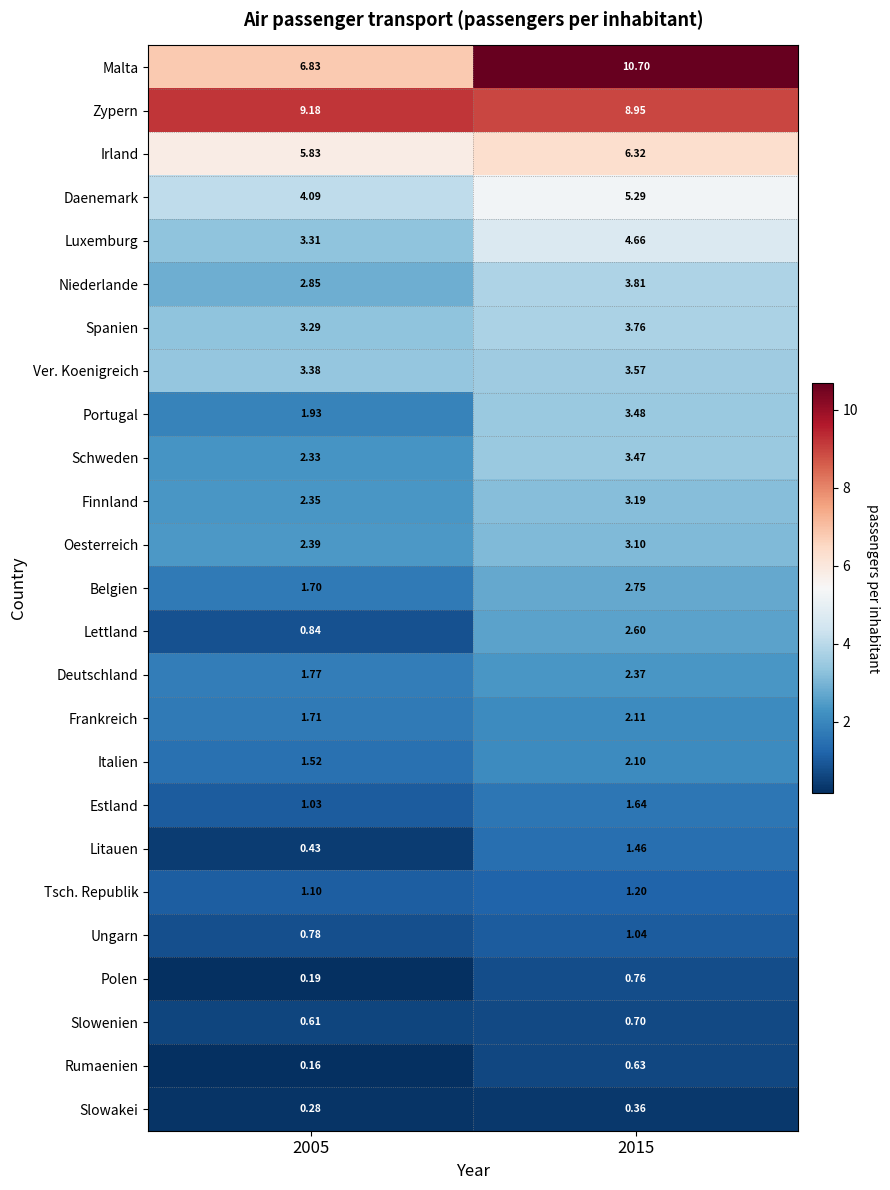

Which series has the largest range (max minus min)?

Malta